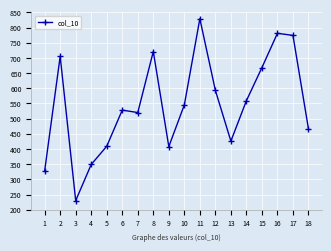

Is this an area chart (filled region under the line)?

No